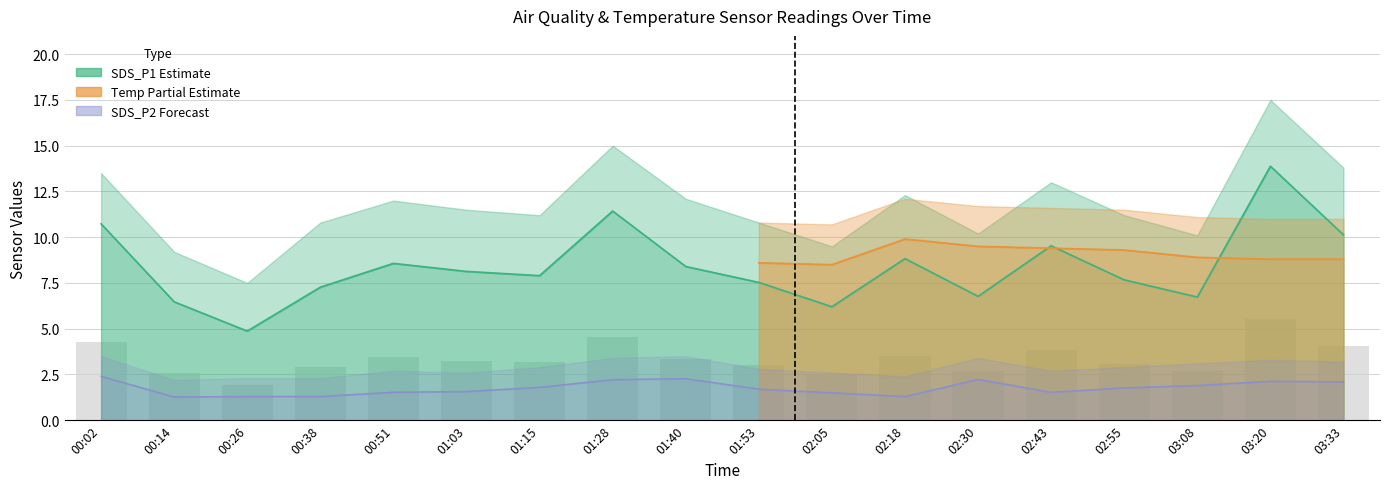

True or false: SDS_P2 has a value of 3.1 at 01:15.

False